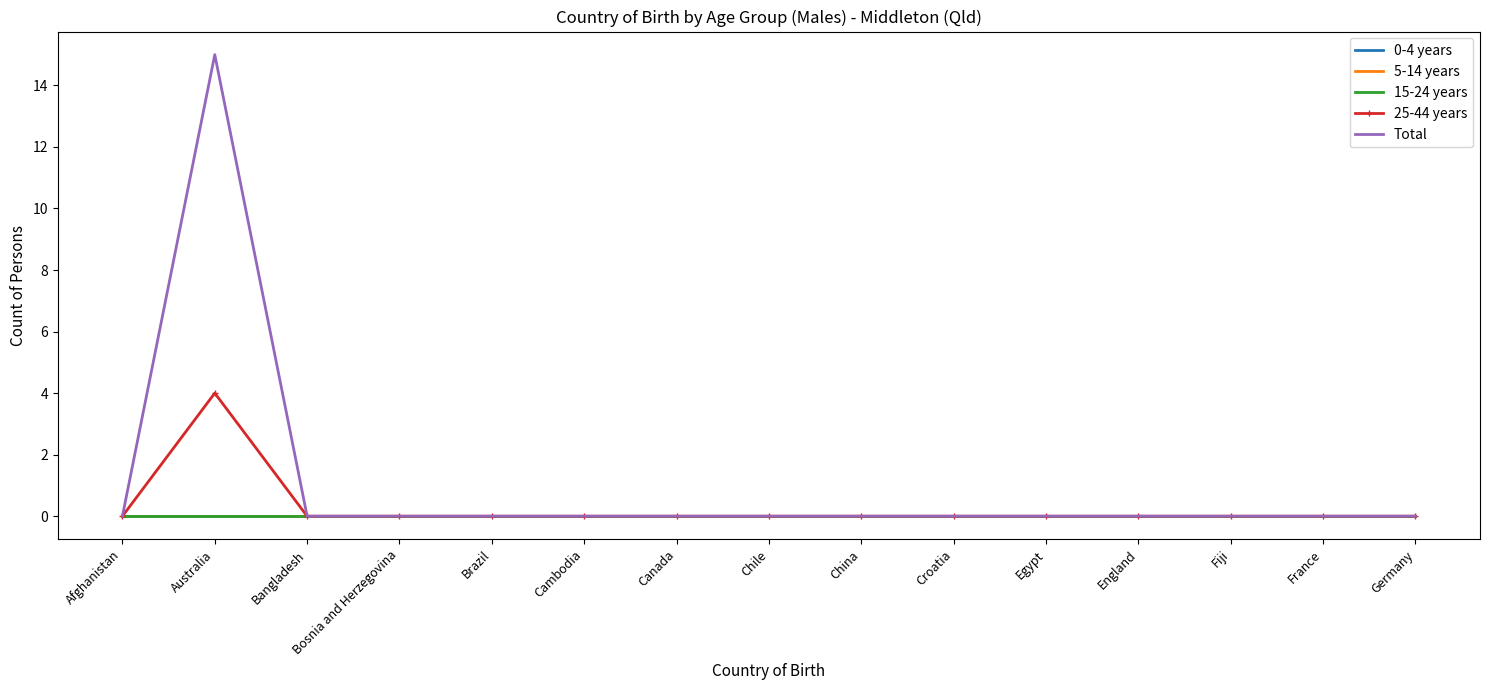

Is the value of 15-24 years at France greater than the value of Total at Egypt?

No